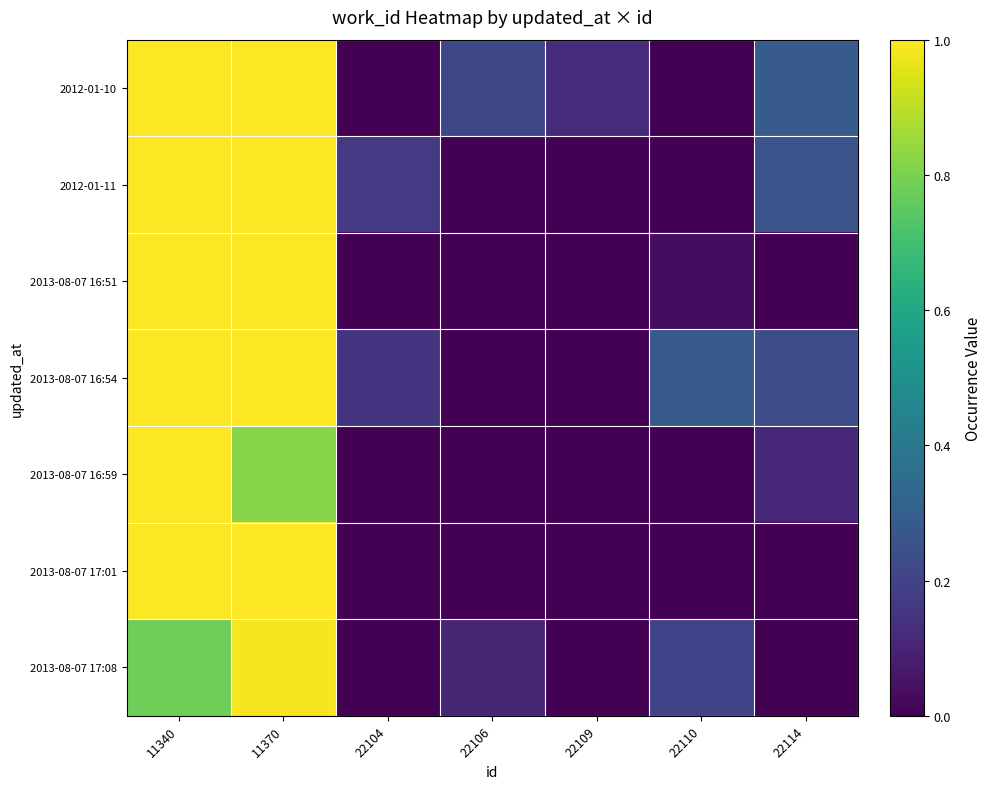

Which series has the largest total across all categories?

2013-08-07 16:54